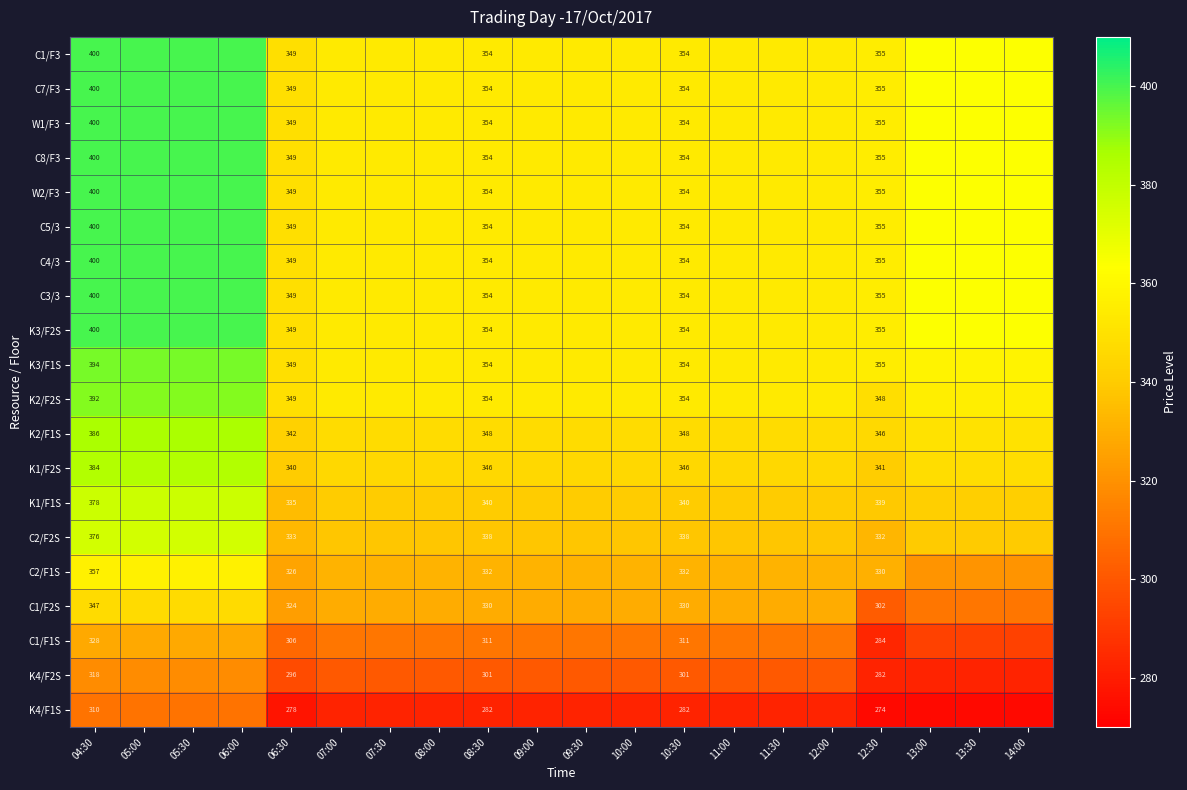

At which category is the sum across all series the highest?

04:30